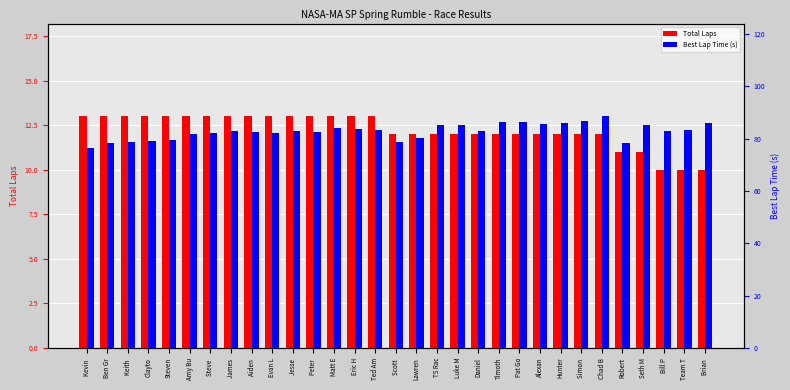

Does the chart contain stacked bars?

No